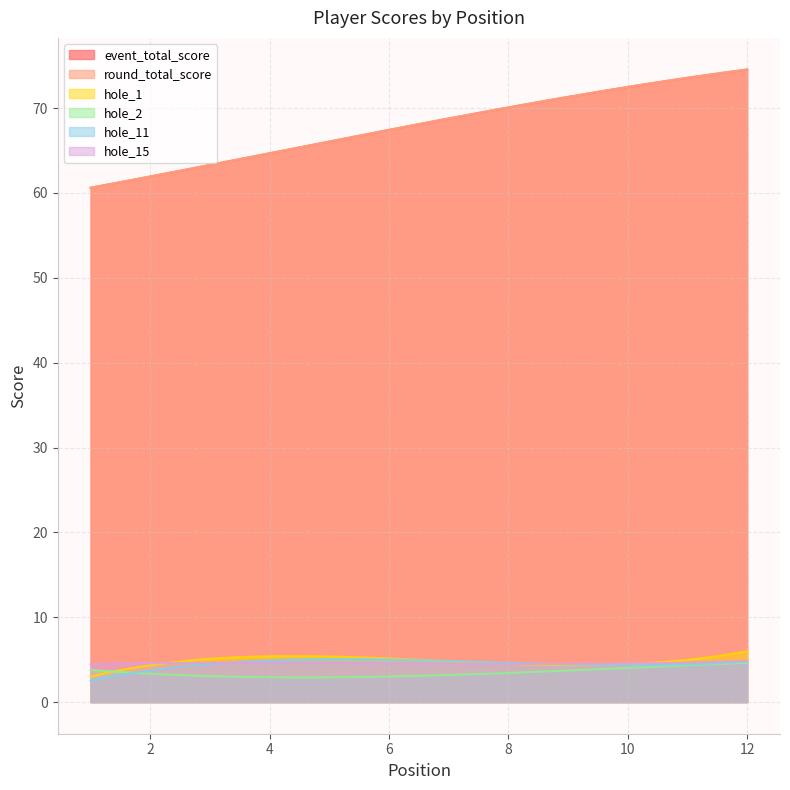

Does the chart have visible grid lines?

Yes